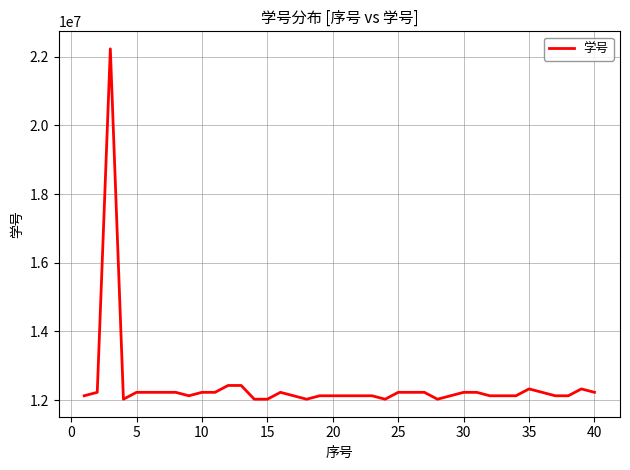

What is the maximum value shown in the chart?

22226019